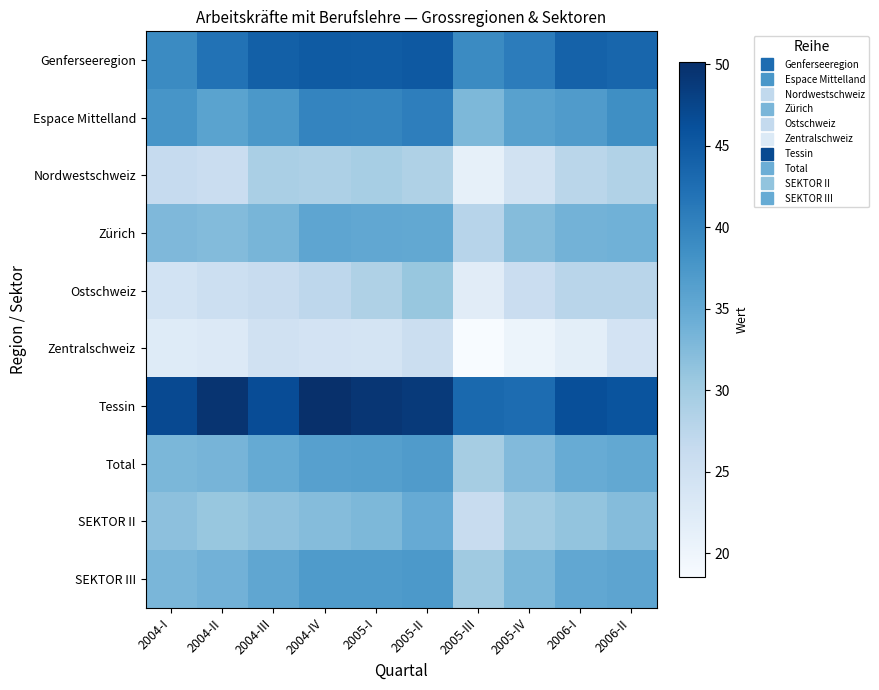

What is the spread (max minus min) of values at 2004-I?

24.6